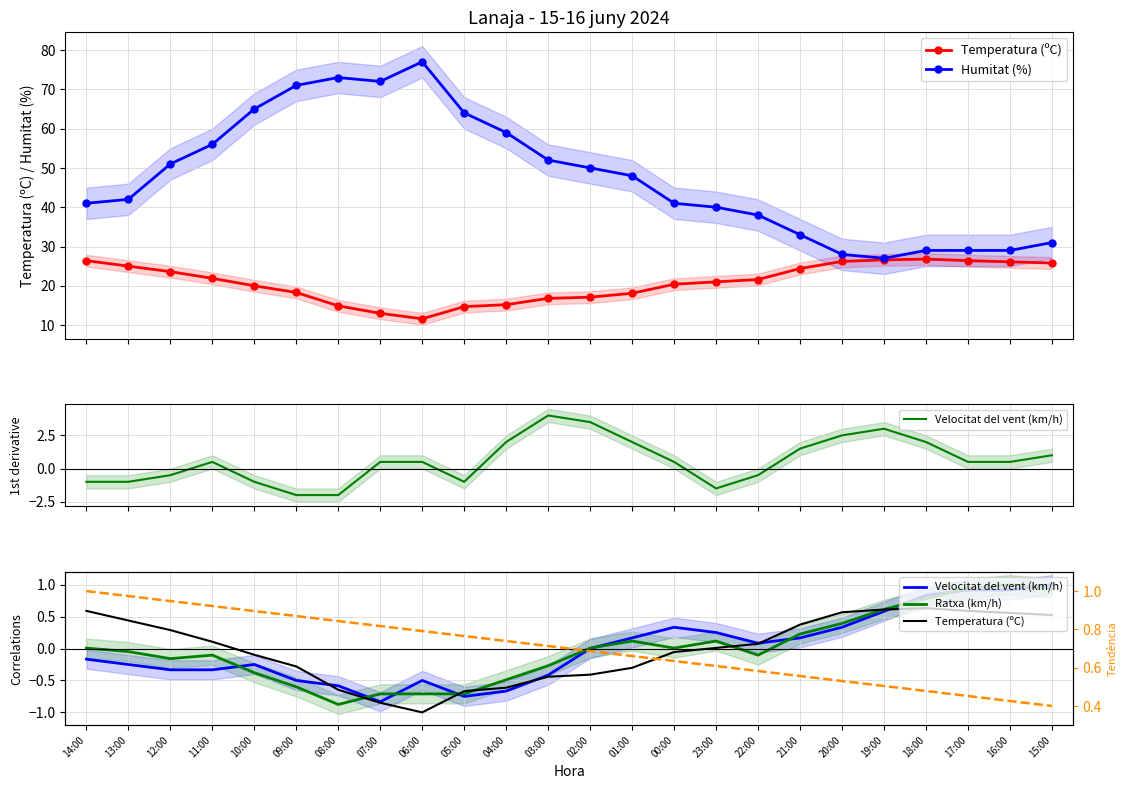

True or false: Velocitat del vent (km/h) and Humitat (%) intersect in this chart.

False